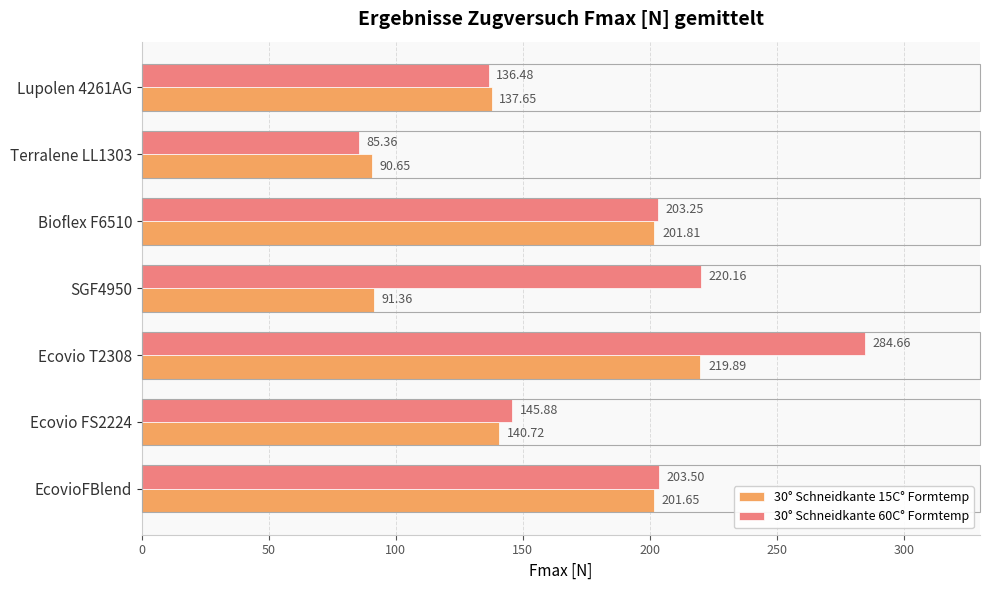

What is the difference between the maximum and minimum values in the 30° Schneidkante 60C° Formtemp series?

199.3